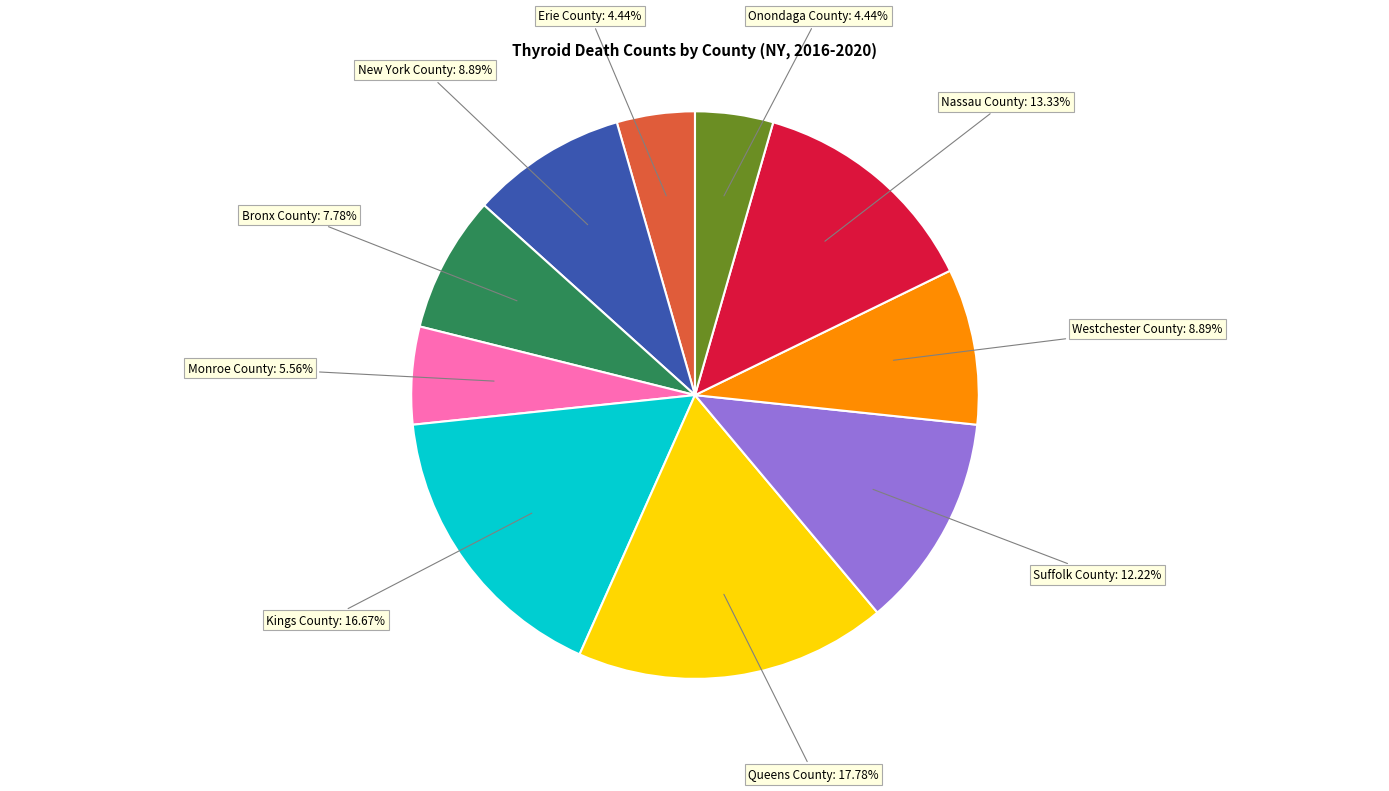

Is there a majority slice in this chart?

No